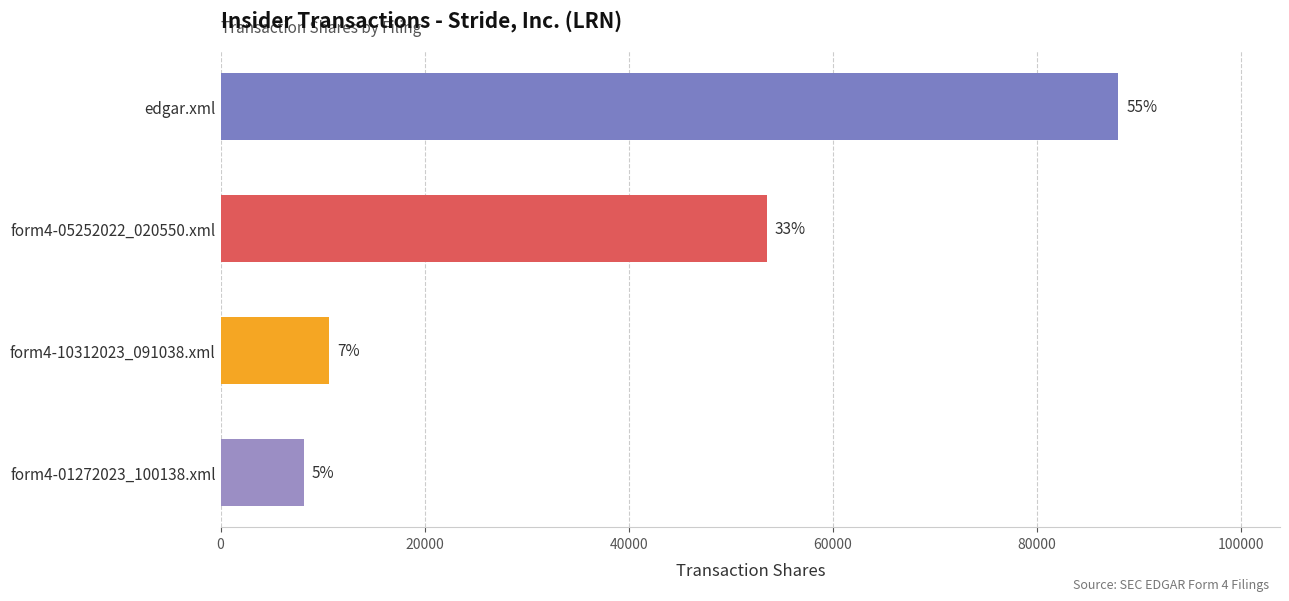

What is the average value?

40053